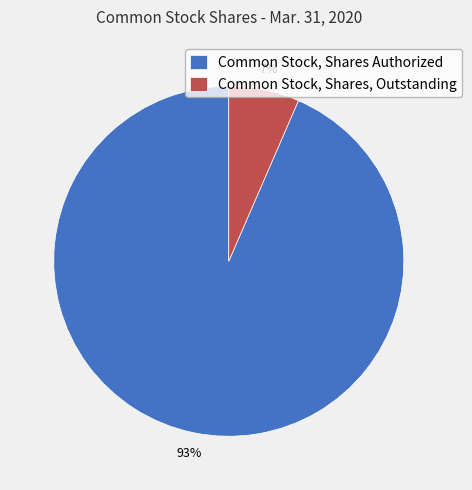

Which has a higher value, Common Stock, Shares Authorized or Common Stock, Shares, Outstanding?

Common Stock, Shares Authorized